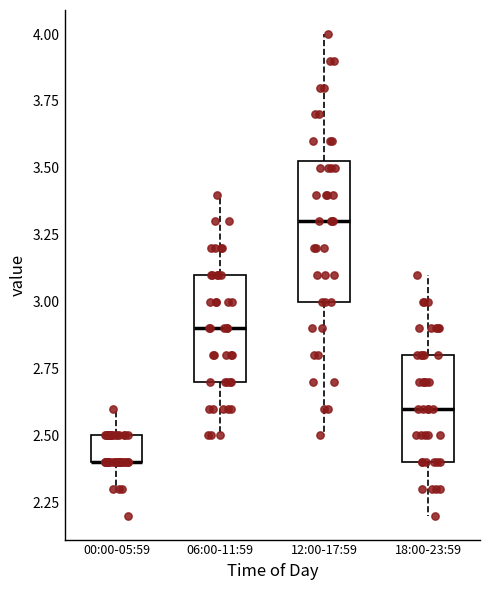

Reading left to right, read every box against the y-axis: the position of its median line, the range the box covers, and the ends of its whiskers. The values are not printed on the chart, so give them approximately, as read against the axis.

00:00-05:59: median 2.40 (drawn on the box's lower edge), box 2.40 to 2.50, whiskers 2.30 to 2.60
06:00-11:59: median 2.90, box 2.70 to 3.10, whiskers 2.50 to 3.40
12:00-17:59: median 3.30, box 3.00 to 3.55, whiskers 2.50 to 4.00
18:00-23:59: median 2.60, box 2.40 to 2.80, whiskers 2.20 to 3.10